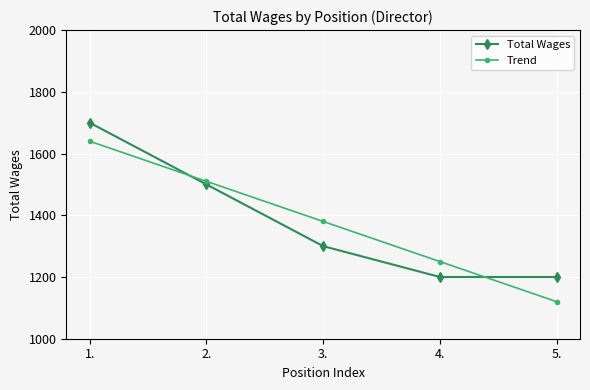

Does the chart have visible grid lines?

Yes